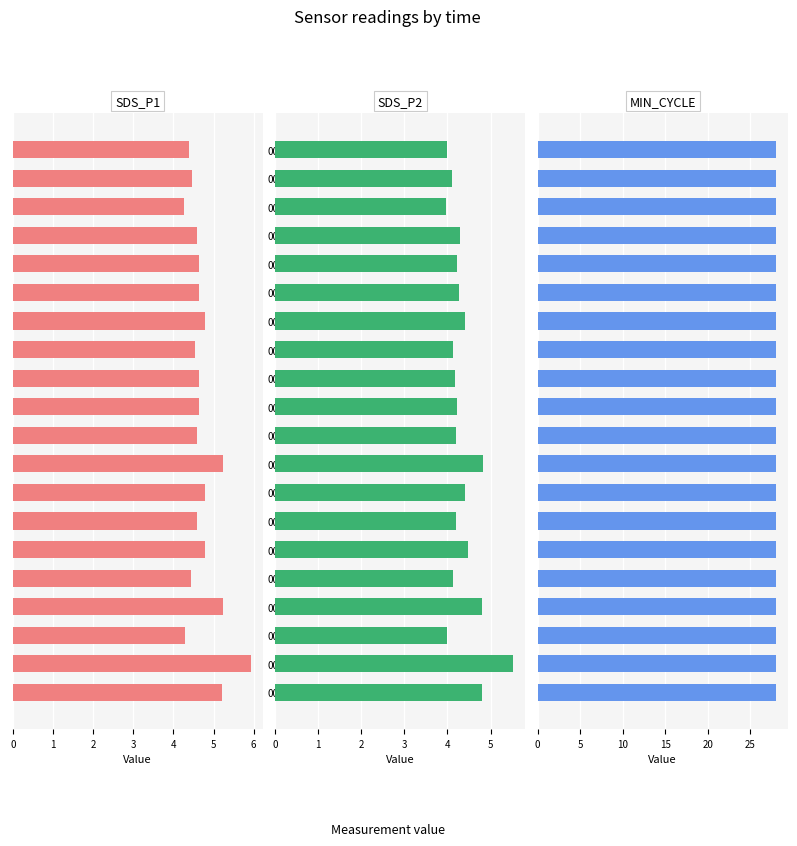

What value does the SDS_P1 series have at 00:08?

4.6